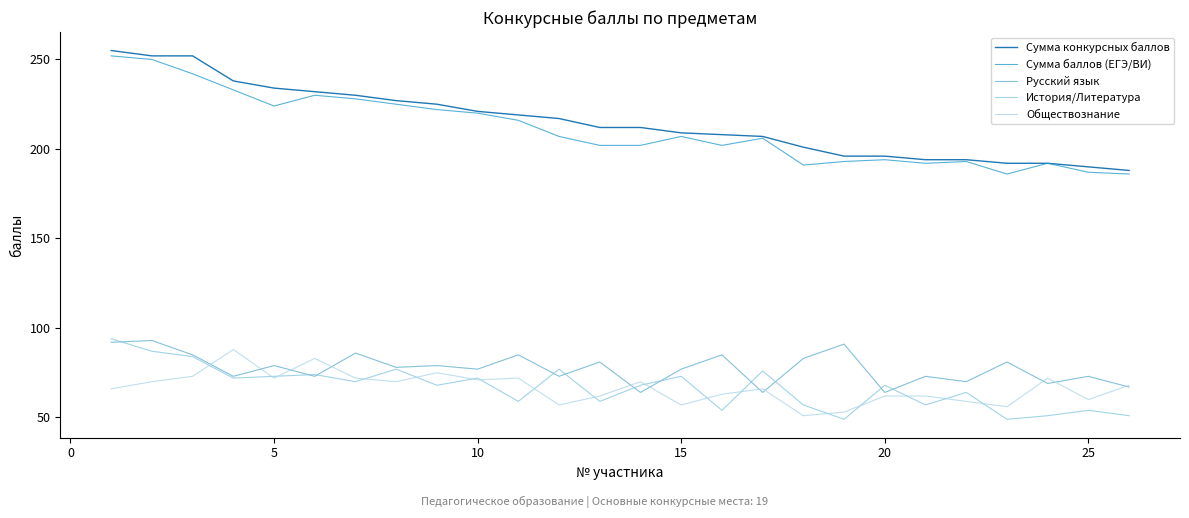

True or false: Русский язык and Сумма баллов (ЕГЭ/ВИ) cross at least once.

False